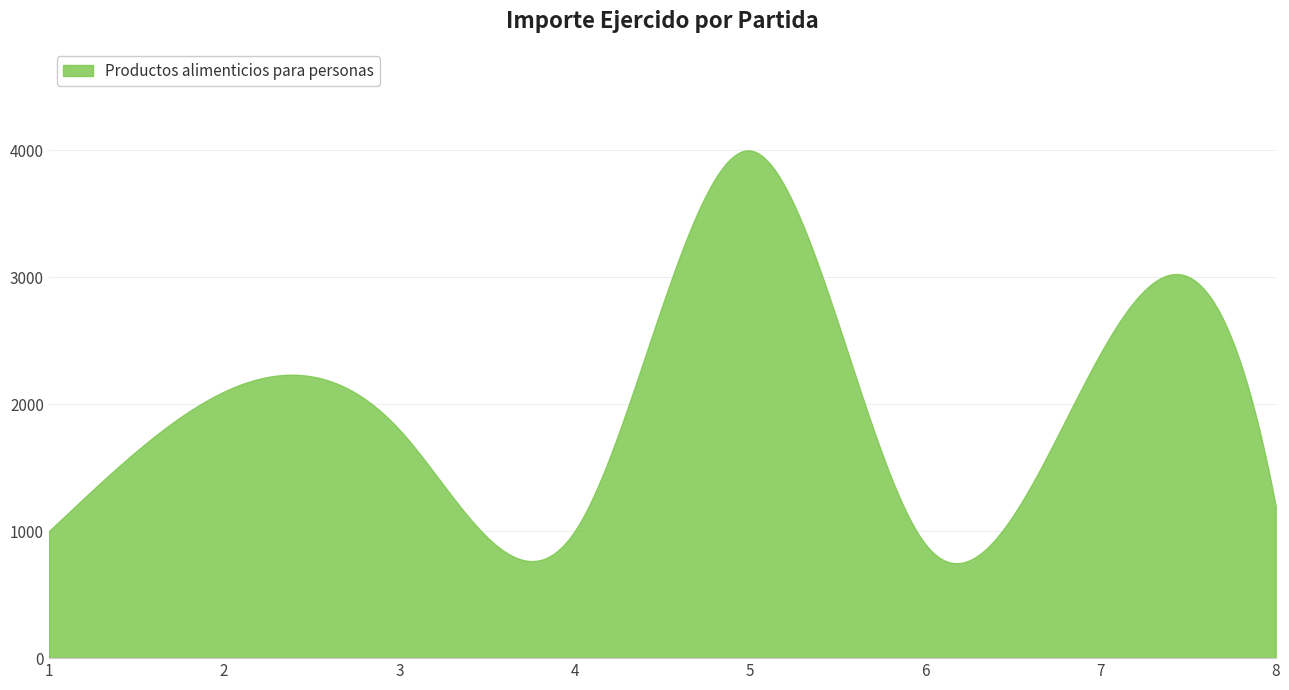

What is the difference between the maximum and minimum values?

3252.5